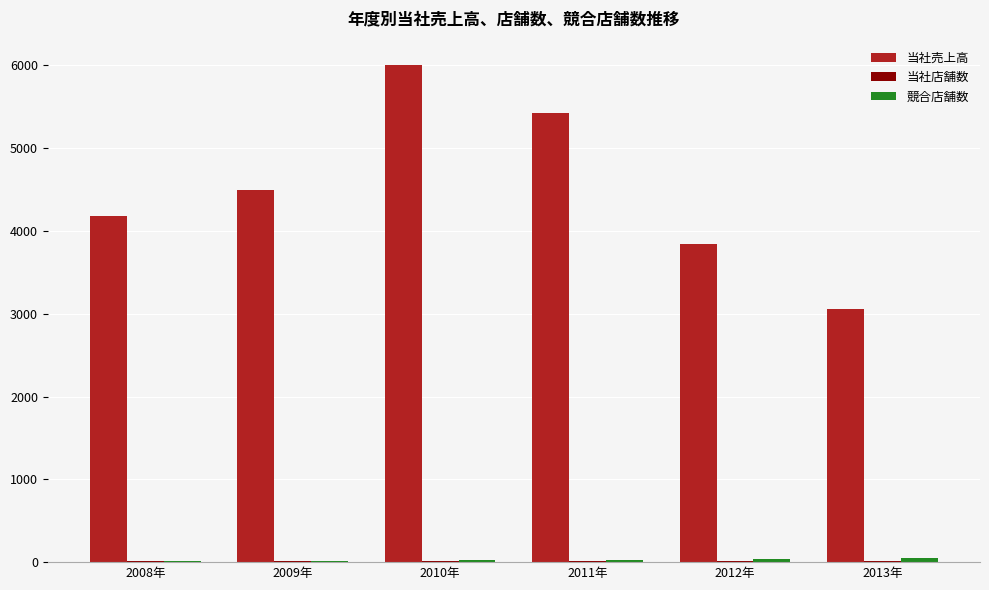

The 当社売上高 series shows 2508 at 2010年. True or false?

False